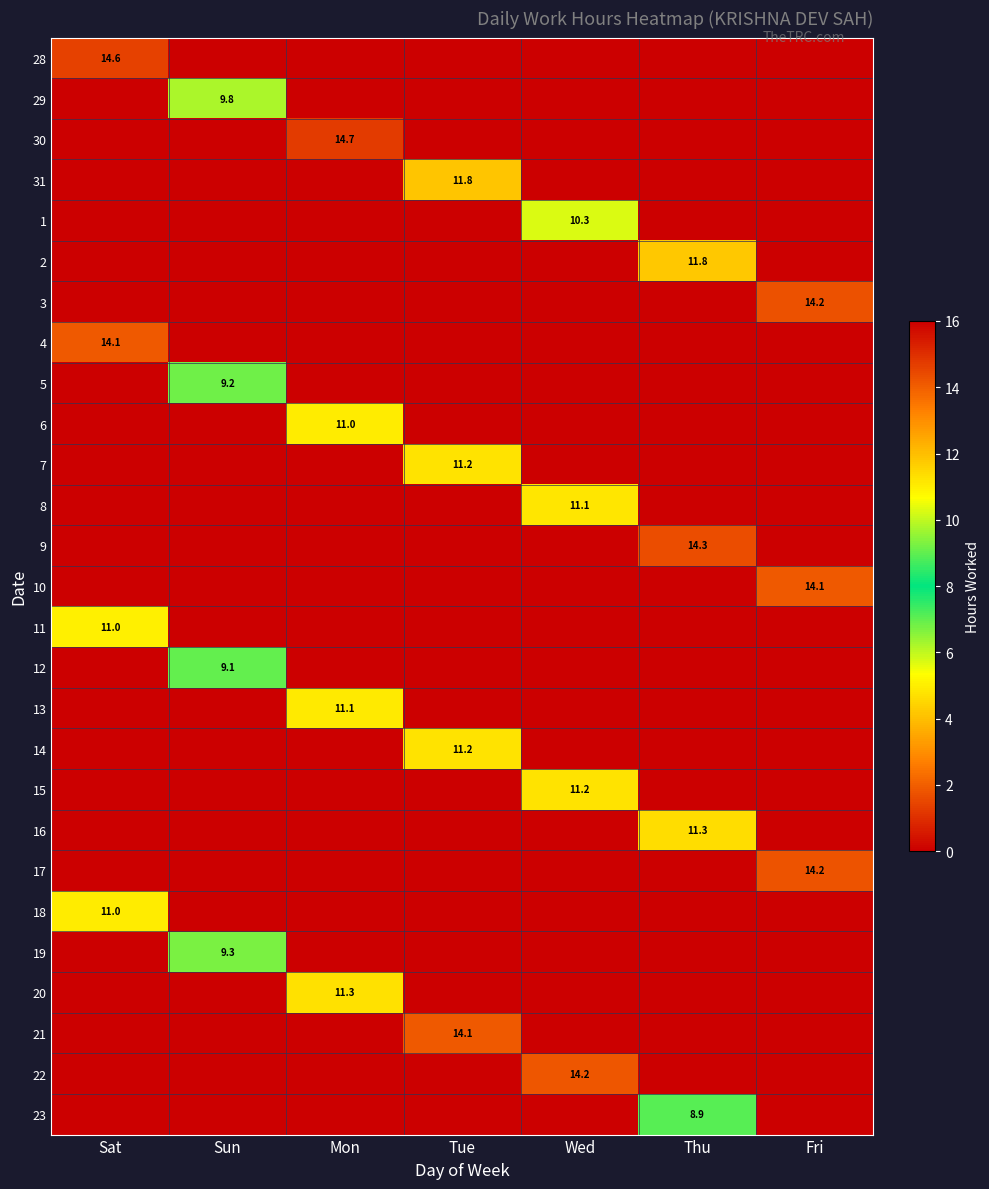

Between Mon and Wed, which is larger?

Mon